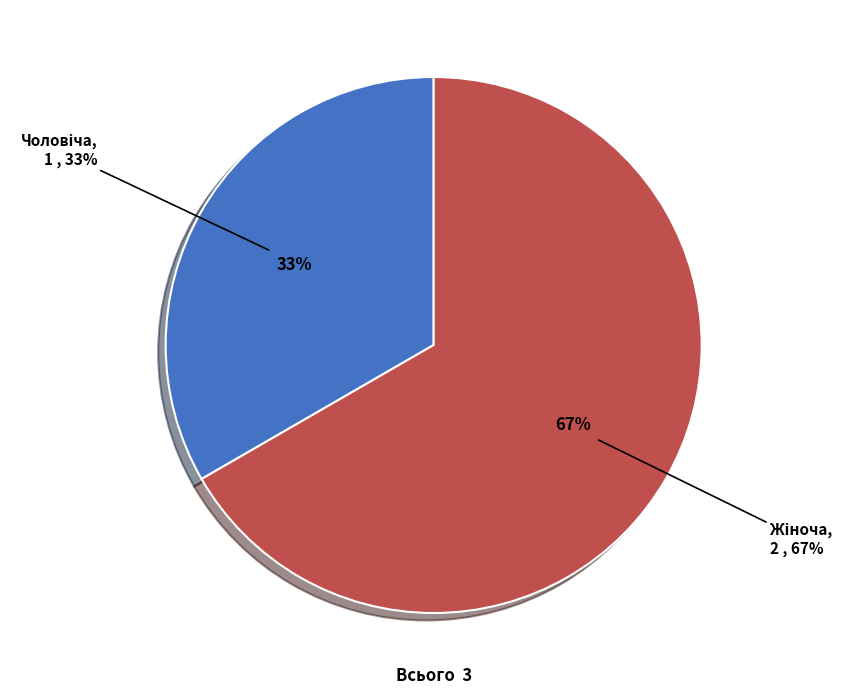

To the nearest percent, what is the difference between the largest and smallest slice percentages?

33%